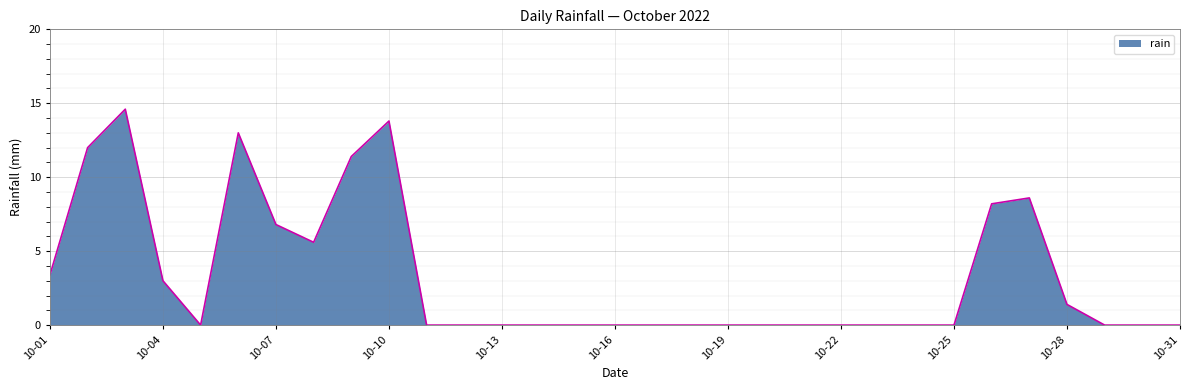

What is the difference between the maximum and minimum values?

14.6